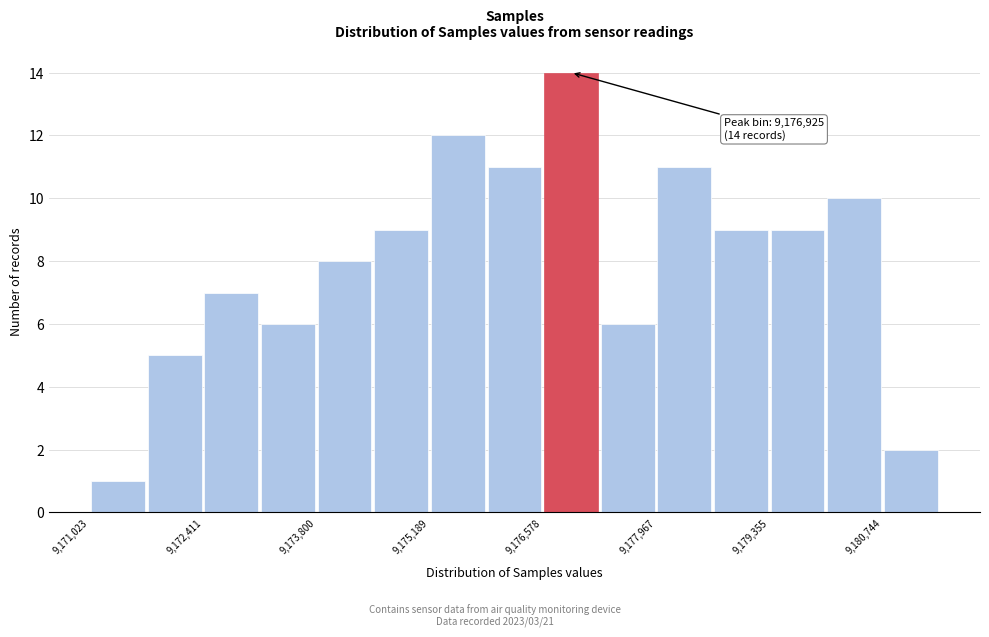

Read against the x-axis, roughly where is the centre of the tallest bar?

9177000